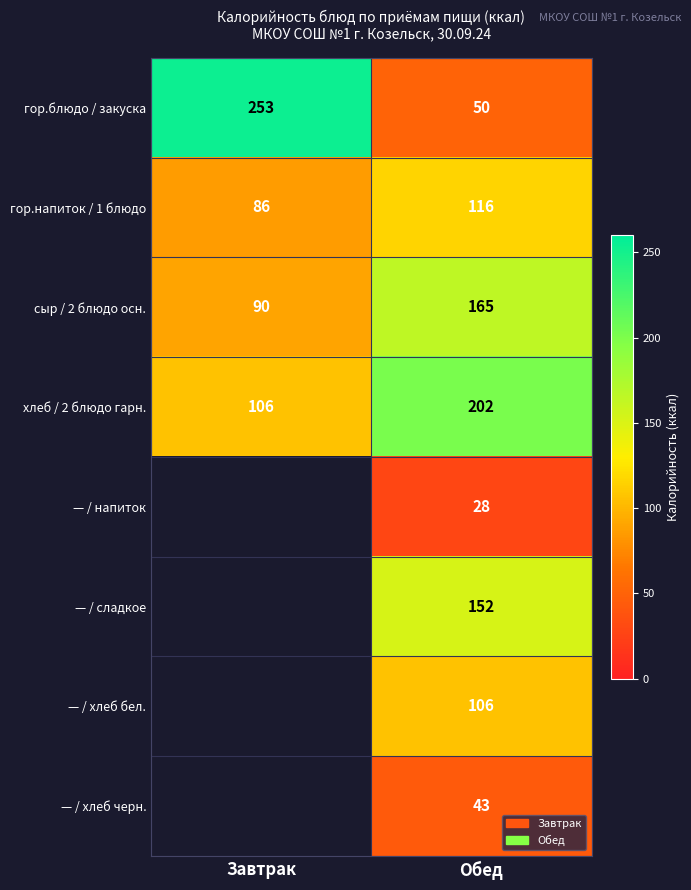

List the labels in order of гор.блюдо / закуска value, largest first.

Завтрак, Обед